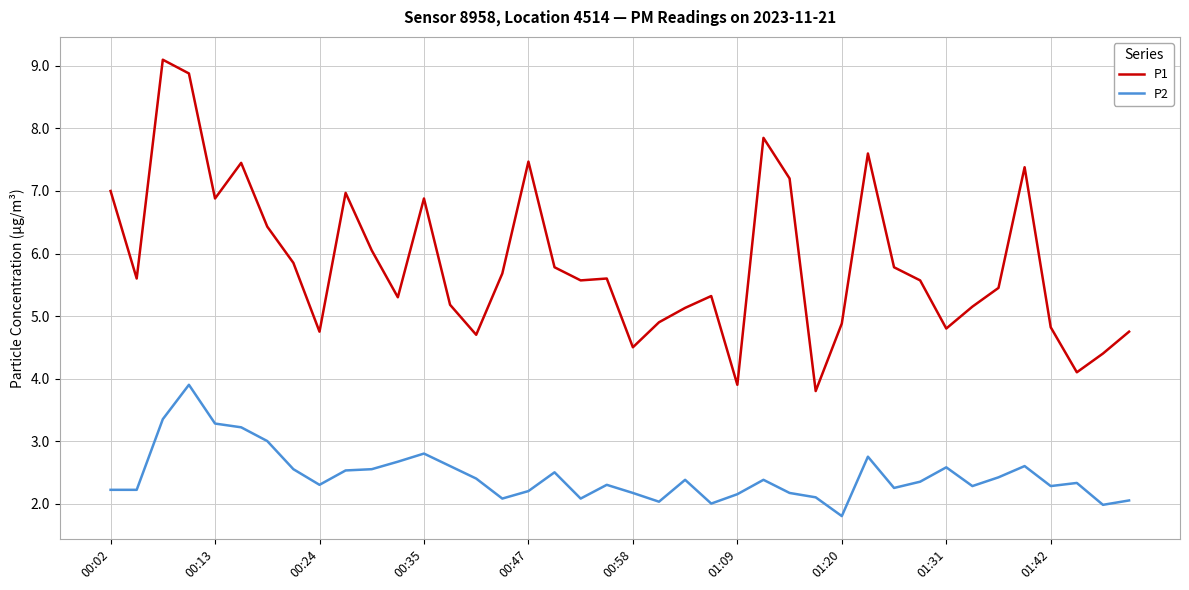

Rank the series by their average value, from highest to lowest.

P1, P2